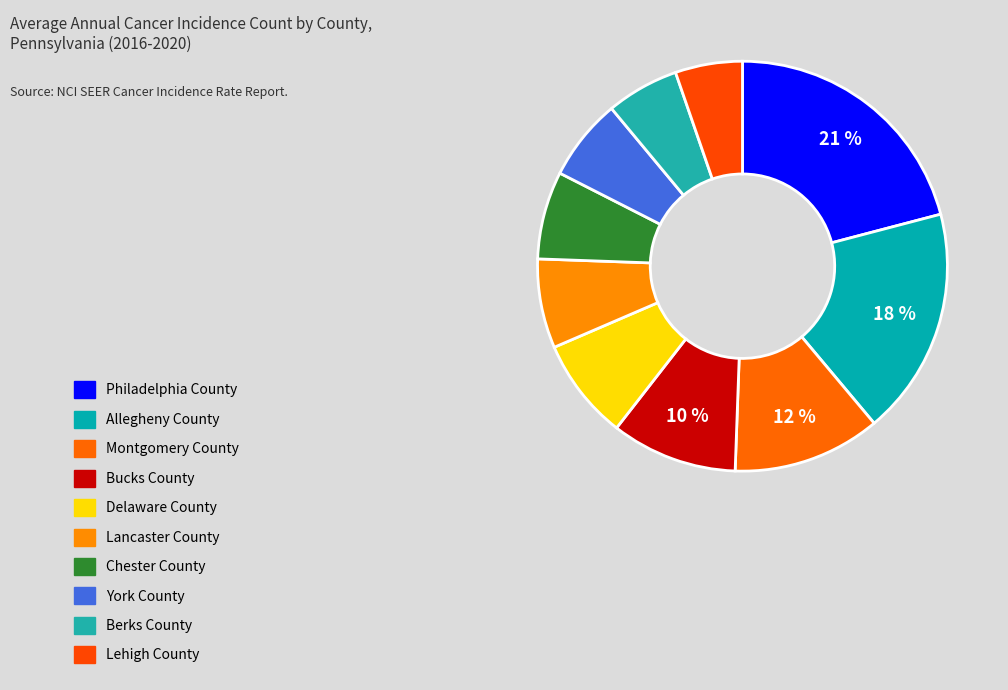

What portion of the pie excludes Allegheny County?

82.0%